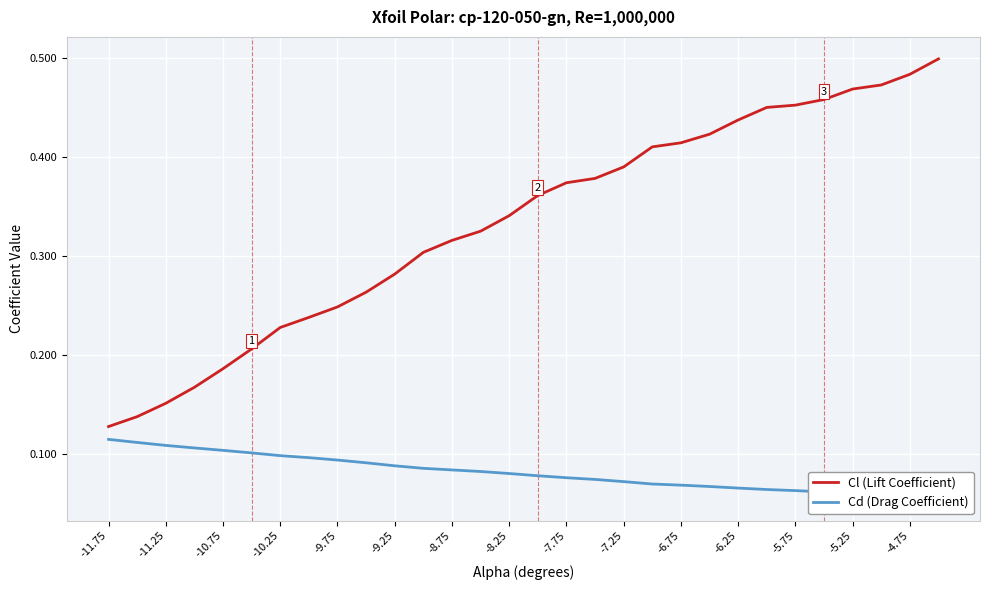

Reading left to right, extract all data points from this chart.

Cl (Lift Coefficient): 0.1	0.1	0.2	0.2	0.2	0.2	0.2	0.2	0.2	0.3	0.3	0.3	0.3	0.3	0.3	0.4	0.4	0.4	0.4	0.4	0.4	0.4	0.4	0.5	0.5	0.5	0.5	0.5	0.5	0.5
Cd (Drag Coefficient): 0.1	0.1	0.1	0.1	0.1	0.1	0.1	0.1	0.1	0.1	0.1	0.1	0.1	0.1	0.1	0.1	0.1	0.1	0.1	0.1	0.1	0.1	0.1	0.1	0.1	0.1	0.1	0.1	0.1	0.1